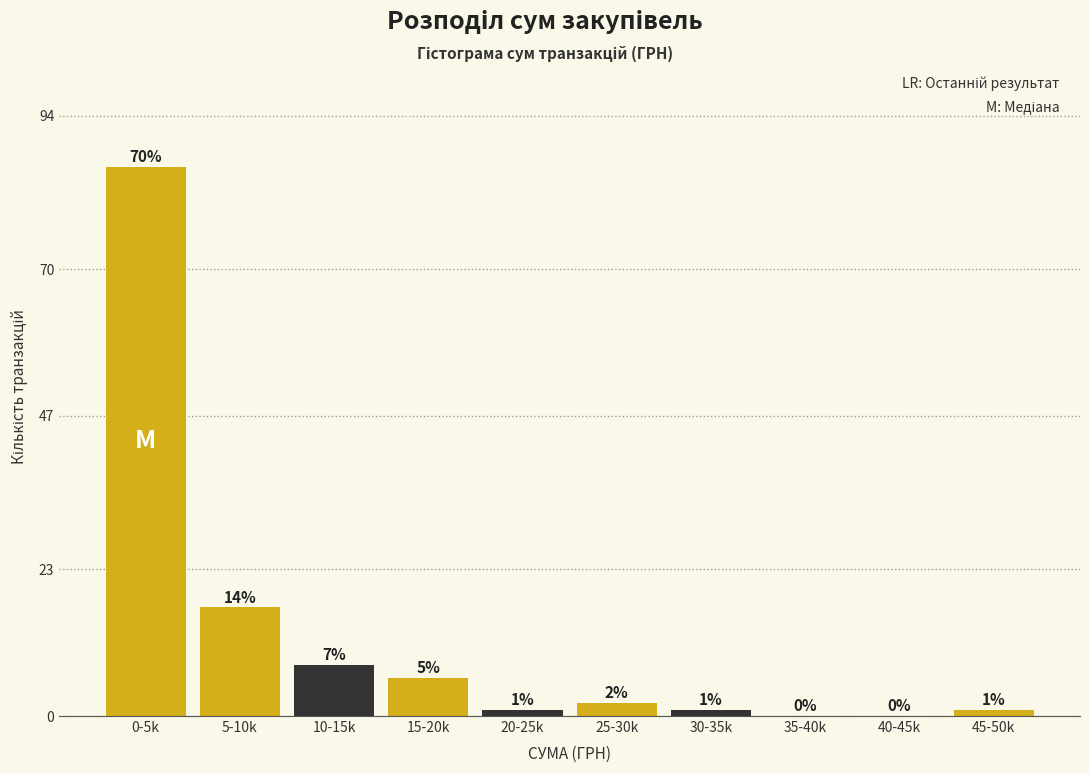

Reading left to right, list all the values displayed in this chart.

0-5k=86	5-10k=17	10-15k=8	15-20k=6	20-25k=1	25-30k=2	30-35k=1	35-40k=0	40-45k=0	45-50k=1